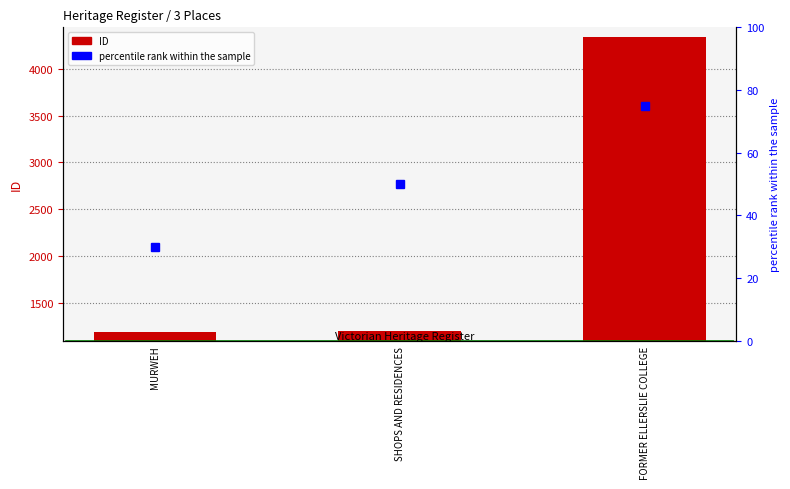

What is the label of the 3rd bar from the right?

MURWEH